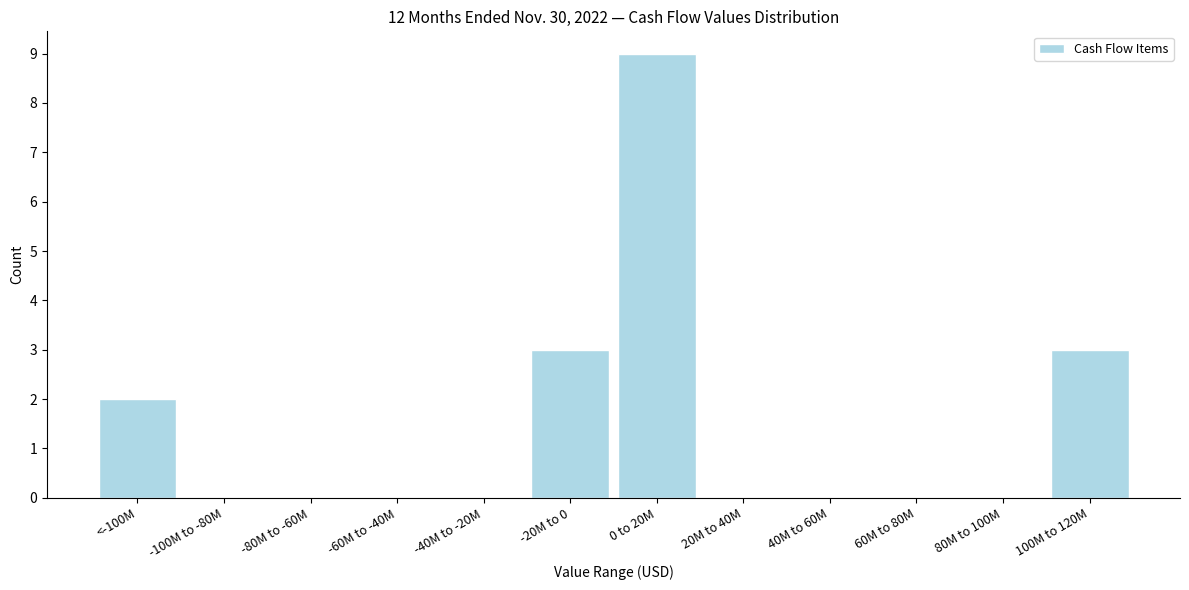

Reading left to right, transcribe all the data shown in this chart.

<-100M=2	-100M to -80M=0	-80M to -60M=0	-60M to -40M=0	-40M to -20M=0	-20M to 0=3	0 to 20M=9	20M to 40M=0	40M to 60M=0	60M to 80M=0	80M to 100M=0	100M to 120M=3